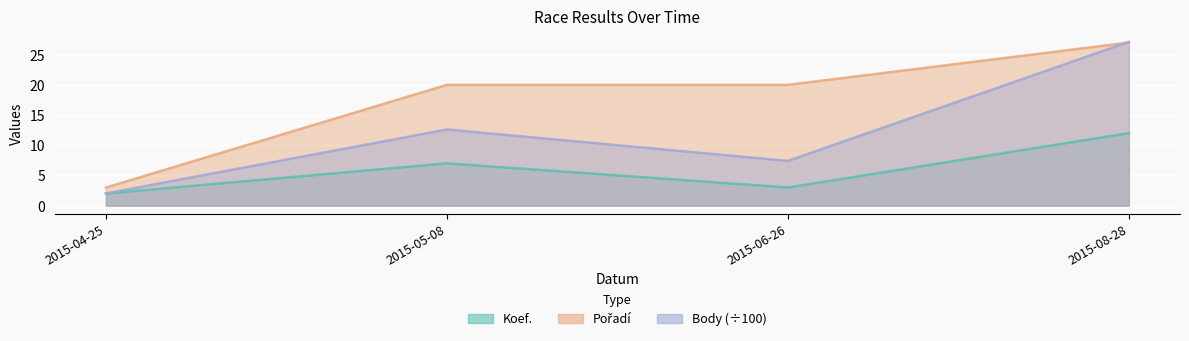

How many times do Pořadí and Body cross each other?

1